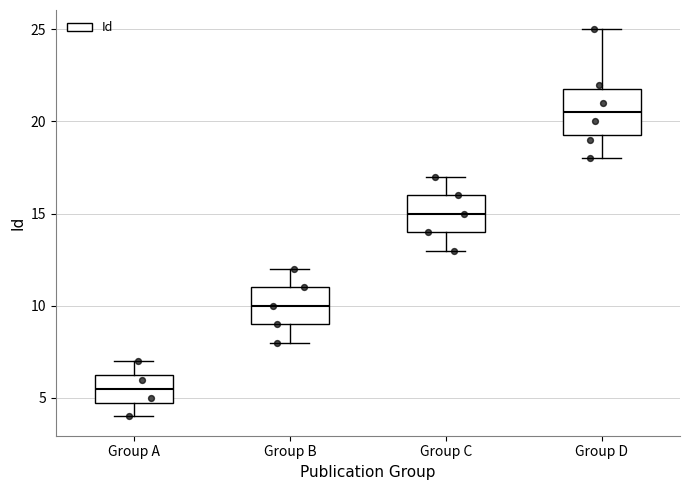

Reading left to right, read every box against the y-axis: the position of its median line, the range the box covers, and the ends of its whiskers. The values are not printed on the chart, so give them approximately, as read against the axis.

Group A: median 5.5, box 5.0 to 6.5, whiskers 4.0 to 7.0
Group B: median 10.0, box 9.0 to 11.0, whiskers 8.0 to 12.0
Group C: median 15.0, box 14.0 to 16.0, whiskers 13.0 to 17.0
Group D: median 20.5, box 19.5 to 22.0, whiskers 18.0 to 25.0